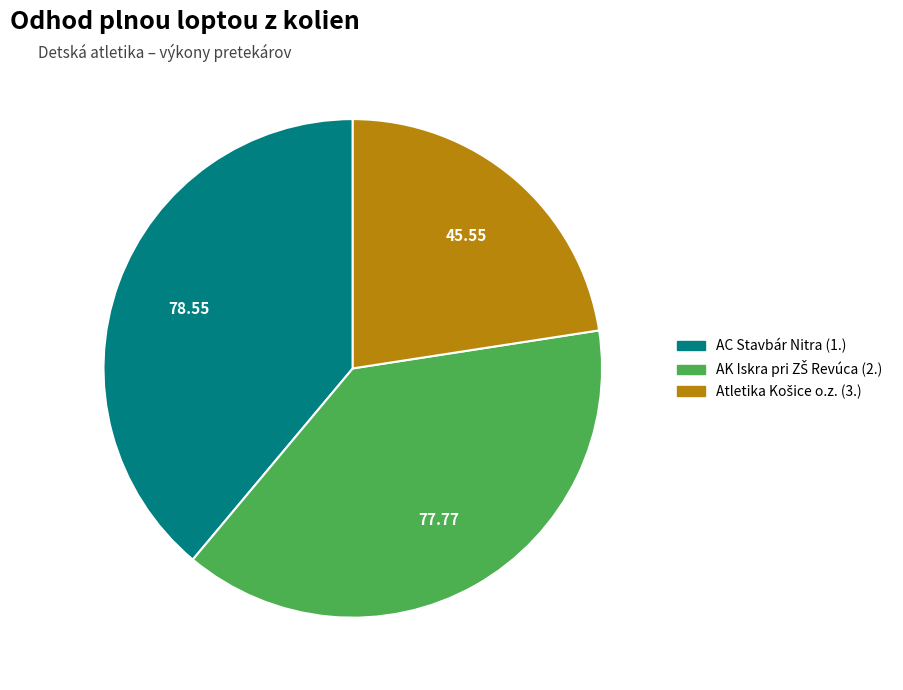

Is there a majority slice in this chart?

No